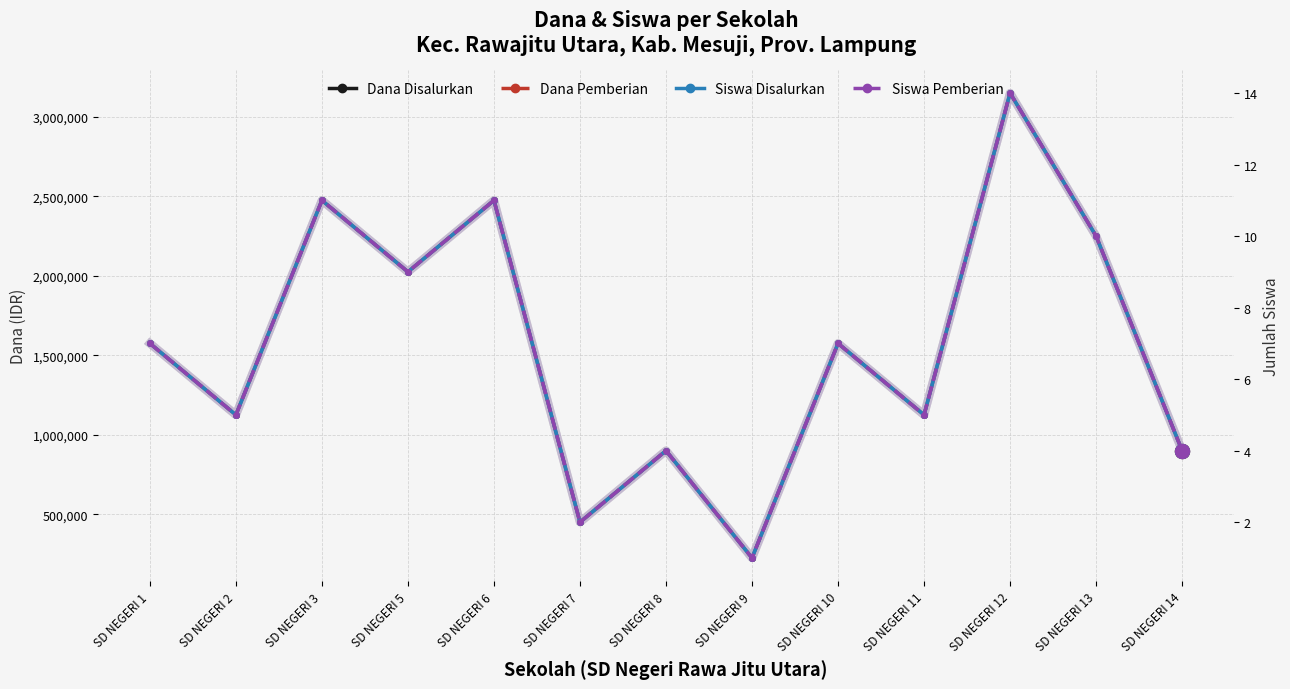

True or false: Siswa Pemberian and Dana Pemberian cross at least once.

False